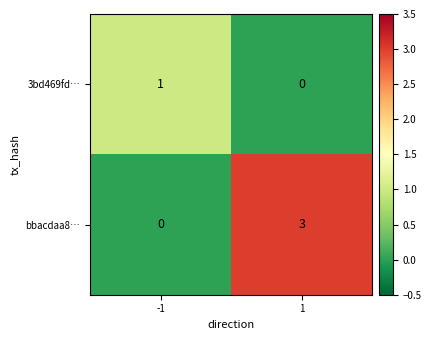

At which category is the sum across all series the highest?

1